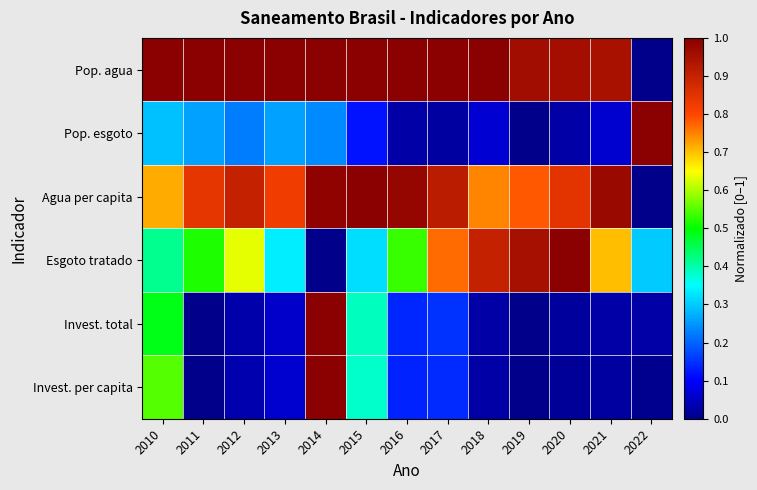

What is the greatest value displayed?

1.0